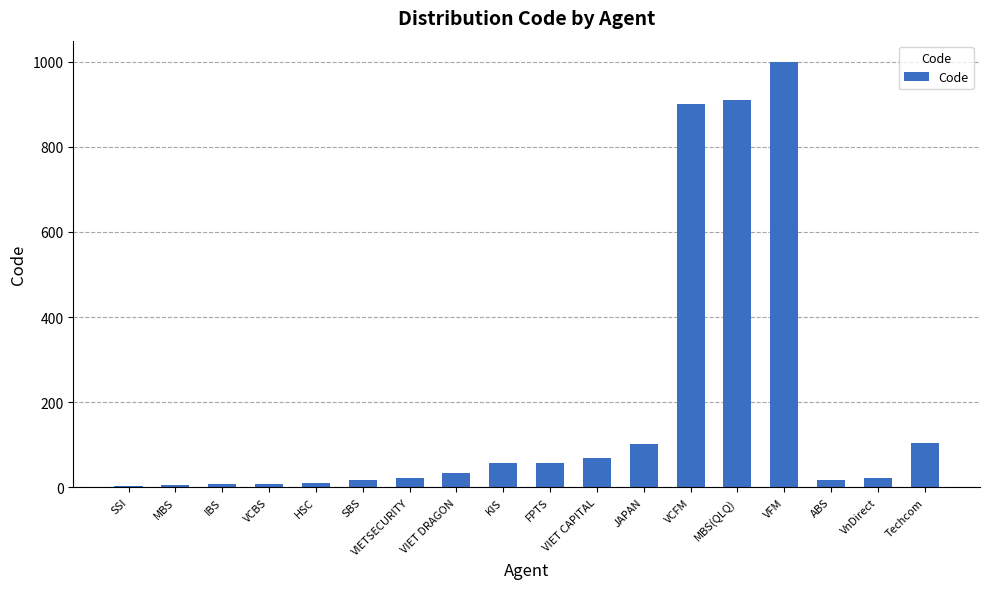

What is the maximum value shown in the chart?

999